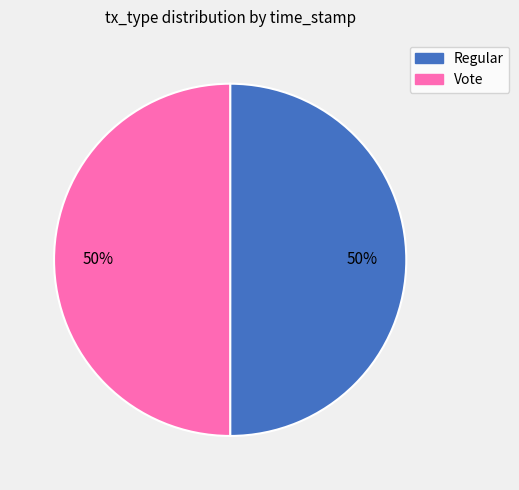

True or false: Regular accounts for 59% of the total.

False